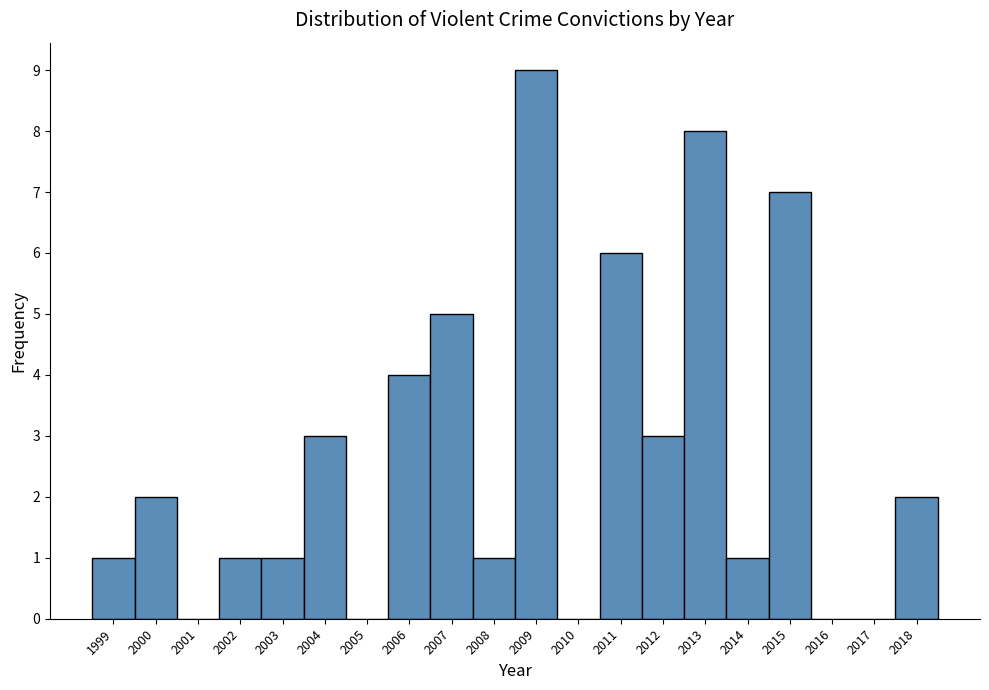

Which range on the x-axis has the tallest bar?

2008.5 to 2009.5